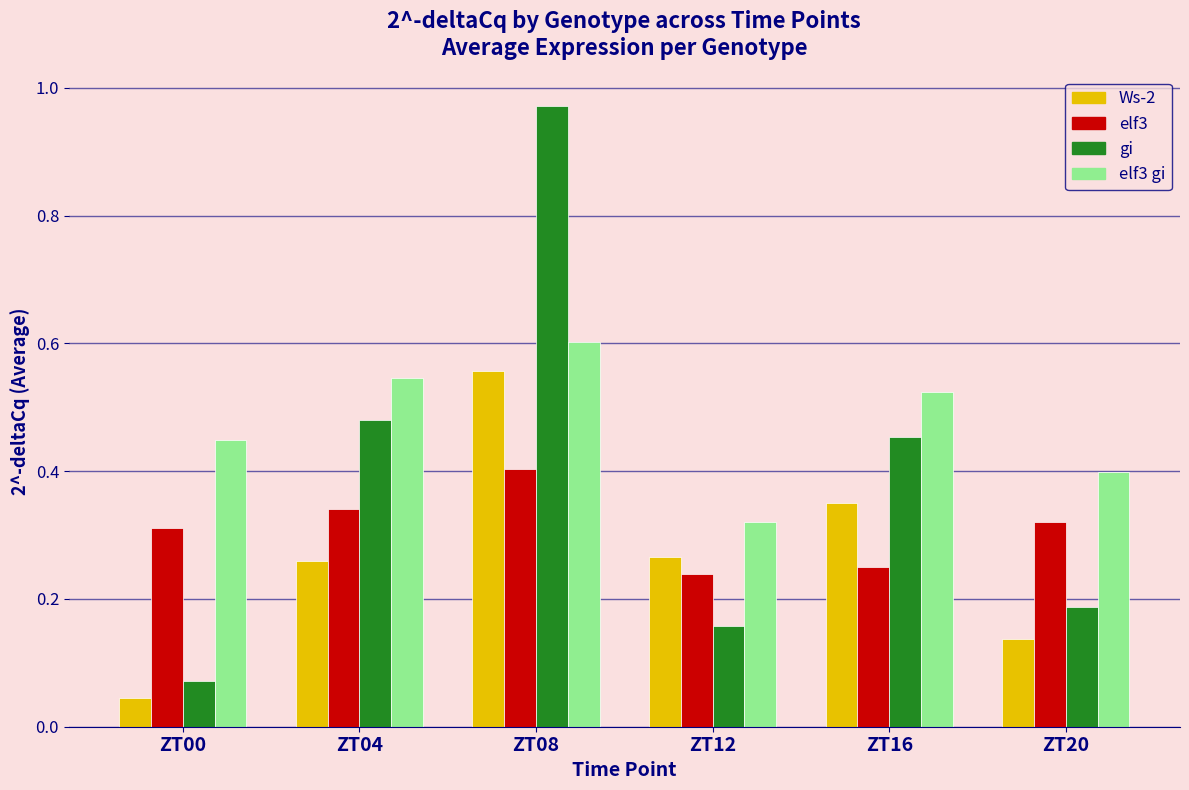

List the series in order of their peak value, lowest first.

elf3, Ws-2, elf3 gi, gi